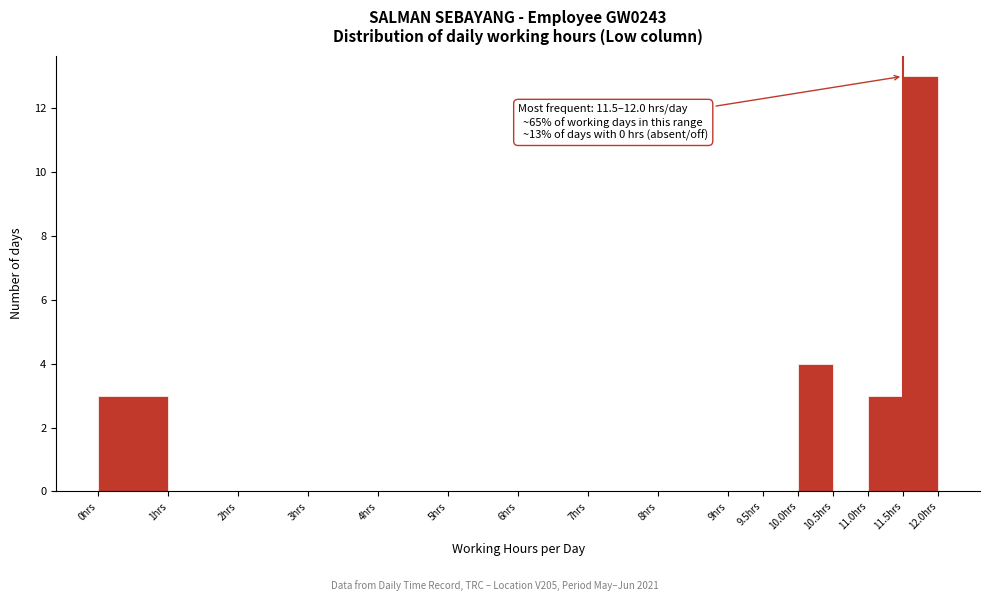

Which range on the x-axis has the tallest bar?

11.5 to 12.0